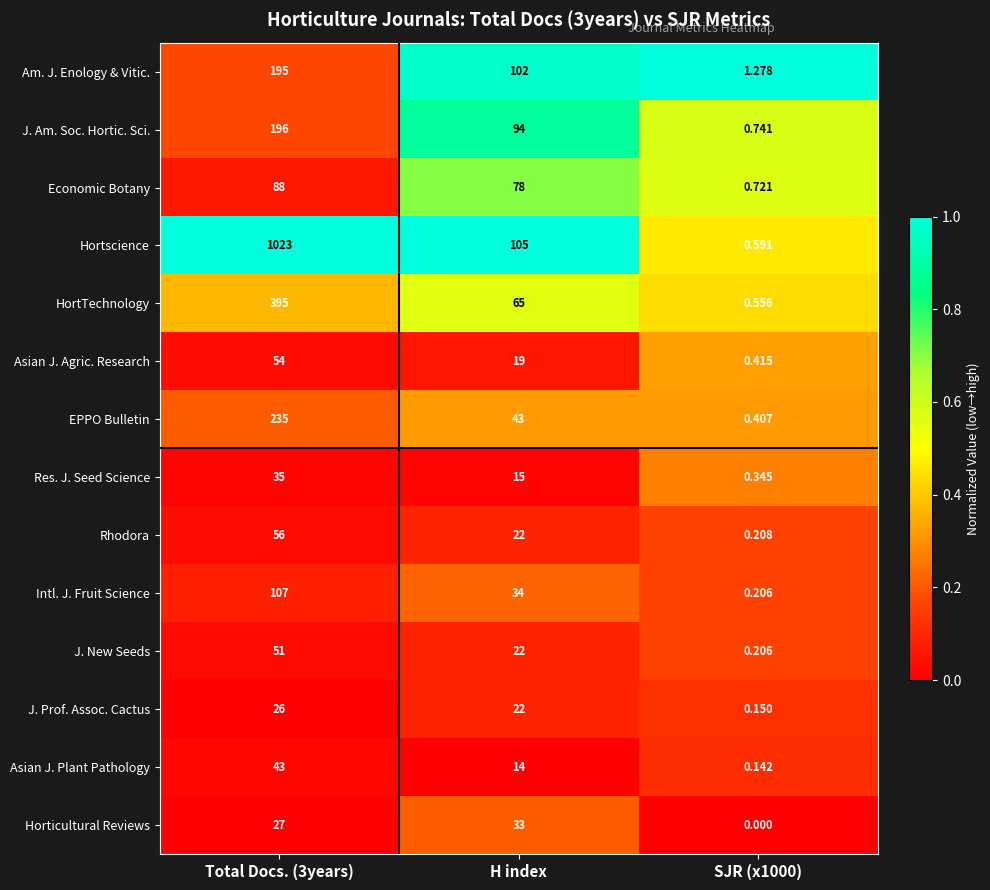

List the series in order of their peak value, lowest first.

J. Prof. Assoc. Cactus, Horticultural Reviews, Res. J. Seed Science, Asian J. Plant Pathology, J. New Seeds, Asian J. Agric. Research, Rhodora, Economic Botany, Intl. J. Fruit Science, Am. J. Enology & Vitic., J. Am. Soc. Hortic. Sci., EPPO Bulletin, HortTechnology, Hortscience